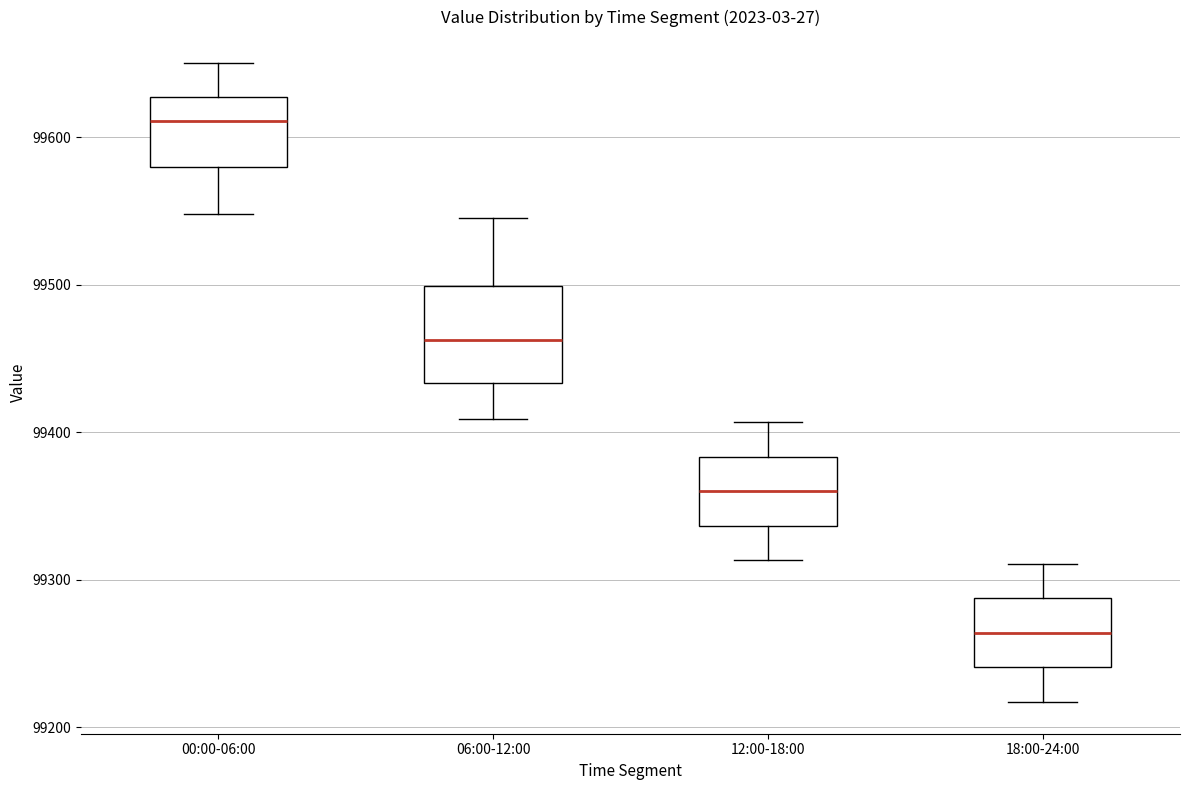

Reading left to right, read every box against the y-axis: the position of its median line, the range the box covers, and the ends of its whiskers. The values are not printed on the chart, so give them approximately, as read against the axis.

00:00-06:00: median 99610, box 99580 to 99630, whiskers 99550 to 99650
06:00-12:00: median 99460, box 99430 to 99500, whiskers 99410 to 99550
12:00-18:00: median 99360, box 99340 to 99380, whiskers 99310 to 99410
18:00-24:00: median 99260, box 99240 to 99290, whiskers 99220 to 99310